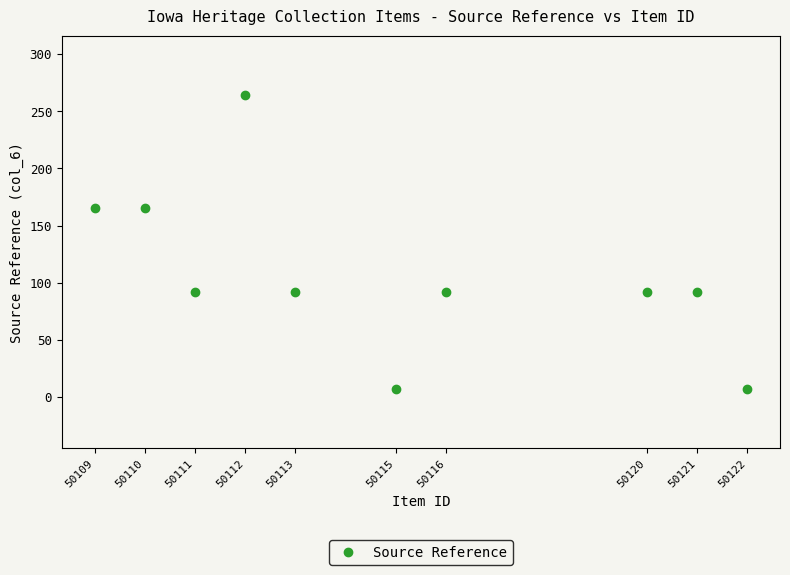

What is the range of Y values (max minus min)?

258.1